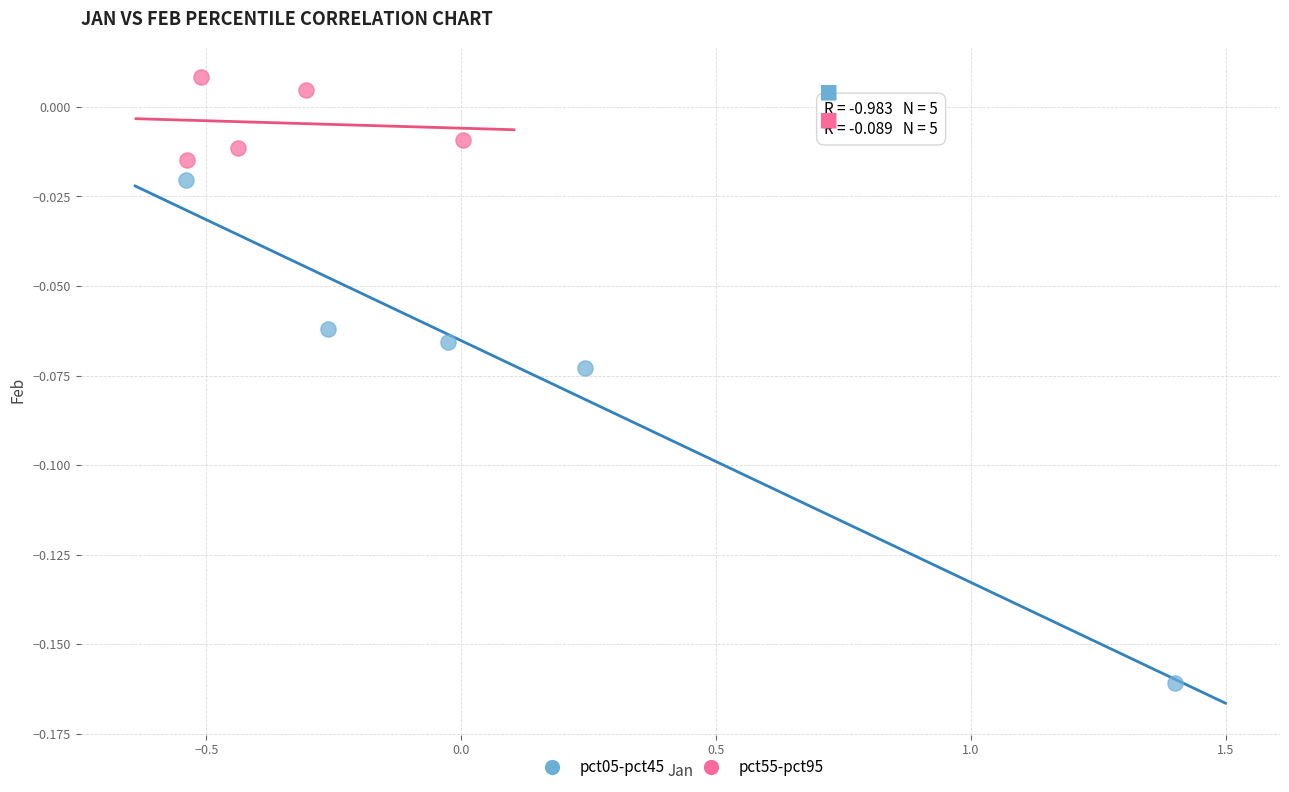

Which series contains the highest Y value?

pct55-pct95